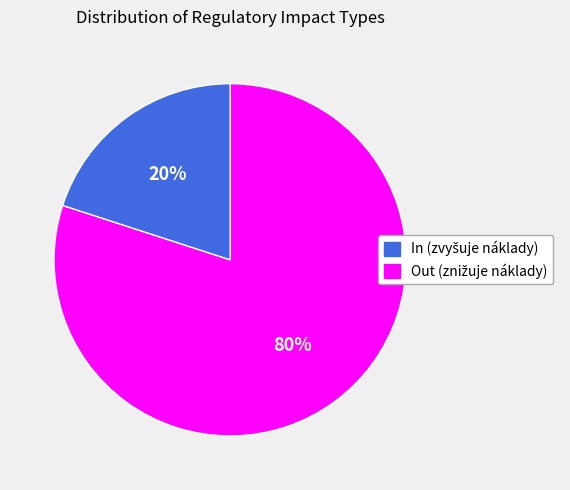

To the nearest percent, what is the difference between the largest and smallest slice percentages?

60%